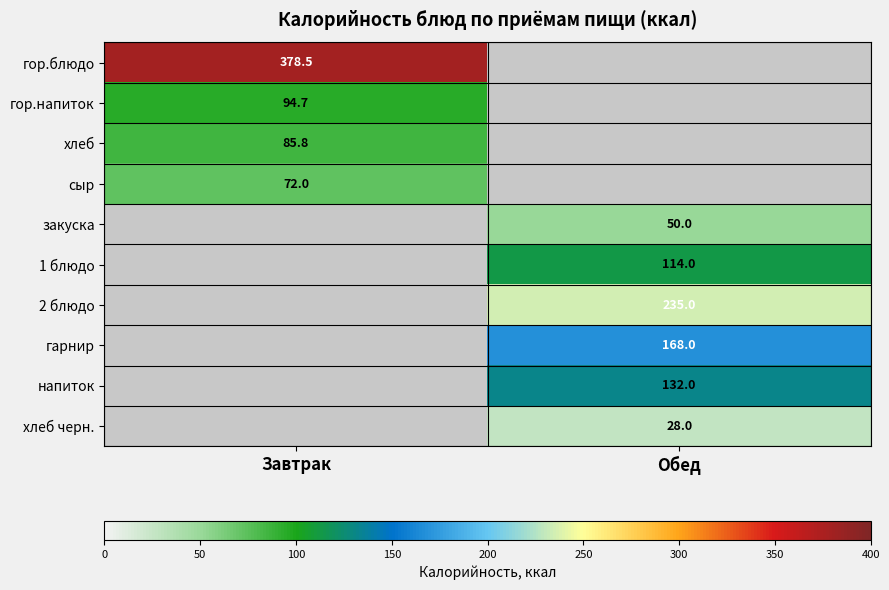

At how many categories does at least one series exceed 170?

2